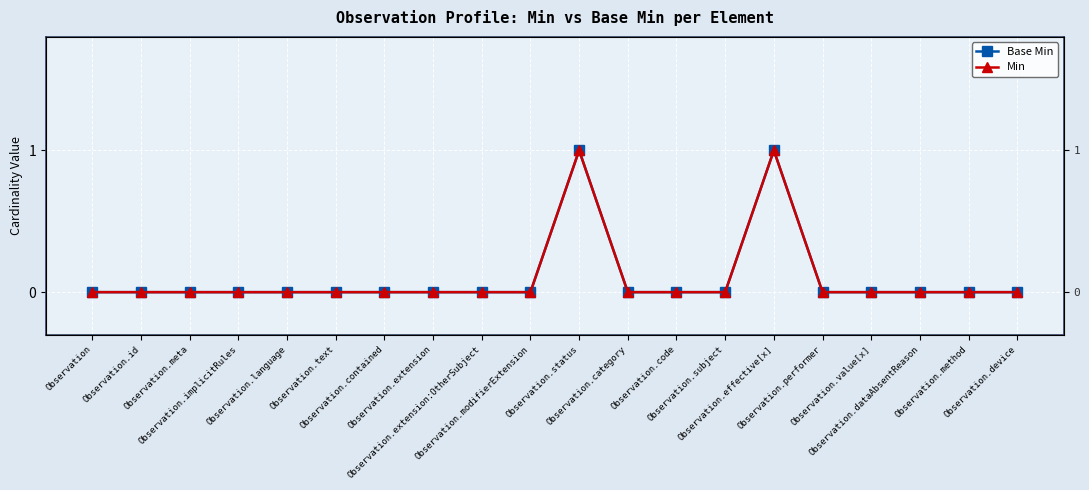

Reading left to right, what are all the values shown in this chart?

Base Min: 0	0	0	0	0	0	0	0	0	0	1	0	0	0	1	0	0	0	0	0
Min: 0	0	0	0	0	0	0	0	0	0	1	0	0	0	1	0	0	0	0	0